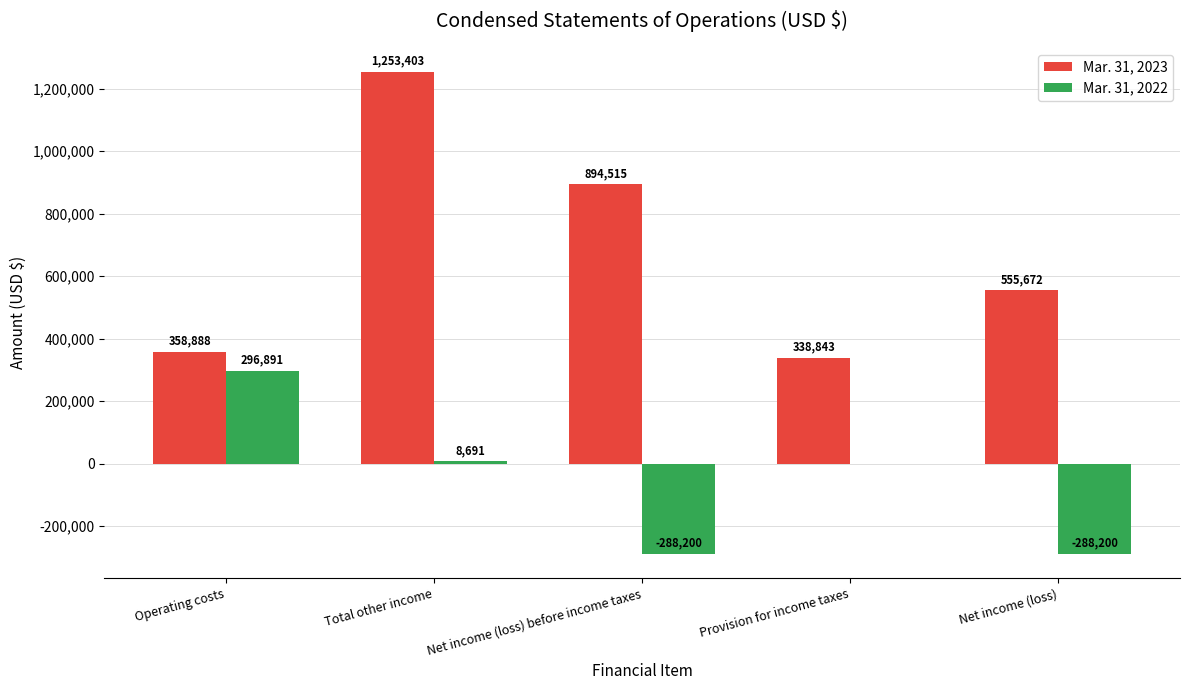

At which label is Mar. 31, 2022 closest to 4345?

Provision for income taxes